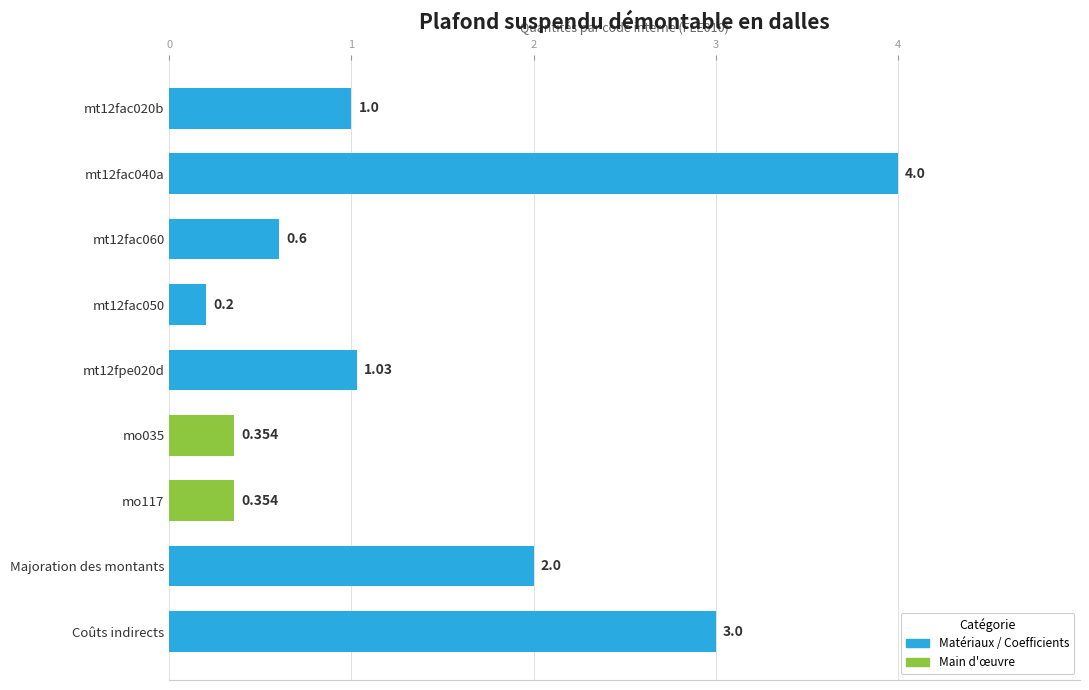

At which label is the value closest to 2?

Majoration des montants